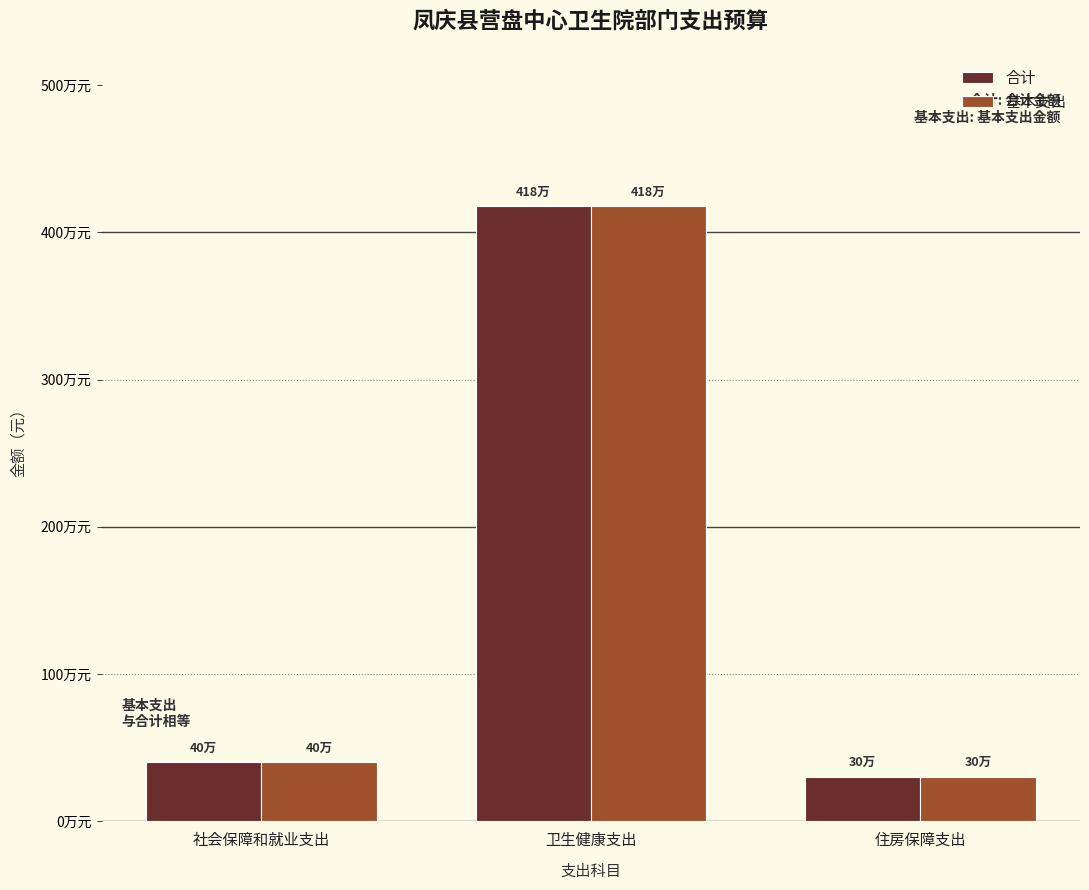

Rank the series at 住房保障支出 from highest to lowest value.

合计, 基本支出